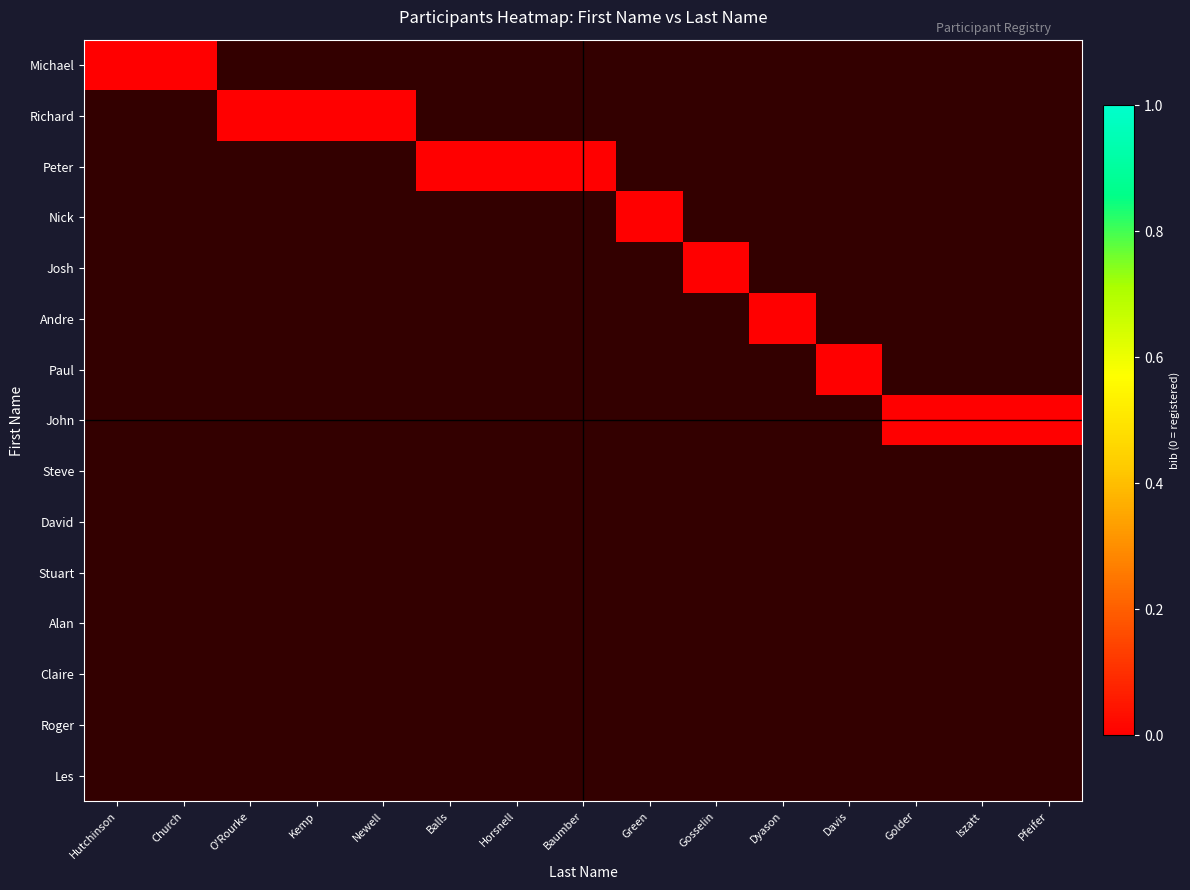

Reading left to right, list all the values displayed in this chart.

Michael: Hutchinson=0	Church=0	O'Rourke=-1	Kemp=-1	Newell=-1	Balls=-1	Horsnell=-1	Baumber=-1	Green=-1	Gosselin=-1	Dyason=-1	Davis=-1	Golder=-1	Iszatt=-1	Pfeifer=-1
Richard: Hutchinson=-1	Church=-1	O'Rourke=0	Kemp=0	Newell=0	Balls=-1	Horsnell=-1	Baumber=-1	Green=-1	Gosselin=-1	Dyason=-1	Davis=-1	Golder=-1	Iszatt=-1	Pfeifer=-1
Peter: Hutchinson=-1	Church=-1	O'Rourke=-1	Kemp=-1	Newell=-1	Balls=0	Horsnell=0	Baumber=0	Green=-1	Gosselin=-1	Dyason=-1	Davis=-1	Golder=-1	Iszatt=-1	Pfeifer=-1
Nick: Hutchinson=-1	Church=-1	O'Rourke=-1	Kemp=-1	Newell=-1	Balls=-1	Horsnell=-1	Baumber=-1	Green=0	Gosselin=-1	Dyason=-1	Davis=-1	Golder=-1	Iszatt=-1	Pfeifer=-1
Josh: Hutchinson=-1	Church=-1	O'Rourke=-1	Kemp=-1	Newell=-1	Balls=-1	Horsnell=-1	Baumber=-1	Green=-1	Gosselin=0	Dyason=-1	Davis=-1	Golder=-1	Iszatt=-1	Pfeifer=-1
Andre: Hutchinson=-1	Church=-1	O'Rourke=-1	Kemp=-1	Newell=-1	Balls=-1	Horsnell=-1	Baumber=-1	Green=-1	Gosselin=-1	Dyason=0	Davis=-1	Golder=-1	Iszatt=-1	Pfeifer=-1
Paul: Hutchinson=-1	Church=-1	O'Rourke=-1	Kemp=-1	Newell=-1	Balls=-1	Horsnell=-1	Baumber=-1	Green=-1	Gosselin=-1	Dyason=-1	Davis=0	Golder=-1	Iszatt=-1	Pfeifer=-1
John: Hutchinson=-1	Church=-1	O'Rourke=-1	Kemp=-1	Newell=-1	Balls=-1	Horsnell=-1	Baumber=-1	Green=-1	Gosselin=-1	Dyason=-1	Davis=-1	Golder=0	Iszatt=0	Pfeifer=0
Steve: Hutchinson=-1	Church=-1	O'Rourke=-1	Kemp=-1	Newell=-1	Balls=-1	Horsnell=-1	Baumber=-1	Green=-1	Gosselin=-1	Dyason=-1	Davis=-1	Golder=-1	Iszatt=-1	Pfeifer=-1
David: Hutchinson=-1	Church=-1	O'Rourke=-1	Kemp=-1	Newell=-1	Balls=-1	Horsnell=-1	Baumber=-1	Green=-1	Gosselin=-1	Dyason=-1	Davis=-1	Golder=-1	Iszatt=-1	Pfeifer=-1
Stuart: Hutchinson=-1	Church=-1	O'Rourke=-1	Kemp=-1	Newell=-1	Balls=-1	Horsnell=-1	Baumber=-1	Green=-1	Gosselin=-1	Dyason=-1	Davis=-1	Golder=-1	Iszatt=-1	Pfeifer=-1
Alan: Hutchinson=-1	Church=-1	O'Rourke=-1	Kemp=-1	Newell=-1	Balls=-1	Horsnell=-1	Baumber=-1	Green=-1	Gosselin=-1	Dyason=-1	Davis=-1	Golder=-1	Iszatt=-1	Pfeifer=-1
Claire: Hutchinson=-1	Church=-1	O'Rourke=-1	Kemp=-1	Newell=-1	Balls=-1	Horsnell=-1	Baumber=-1	Green=-1	Gosselin=-1	Dyason=-1	Davis=-1	Golder=-1	Iszatt=-1	Pfeifer=-1
Roger: Hutchinson=-1	Church=-1	O'Rourke=-1	Kemp=-1	Newell=-1	Balls=-1	Horsnell=-1	Baumber=-1	Green=-1	Gosselin=-1	Dyason=-1	Davis=-1	Golder=-1	Iszatt=-1	Pfeifer=-1
Les: Hutchinson=-1	Church=-1	O'Rourke=-1	Kemp=-1	Newell=-1	Balls=-1	Horsnell=-1	Baumber=-1	Green=-1	Gosselin=-1	Dyason=-1	Davis=-1	Golder=-1	Iszatt=-1	Pfeifer=-1